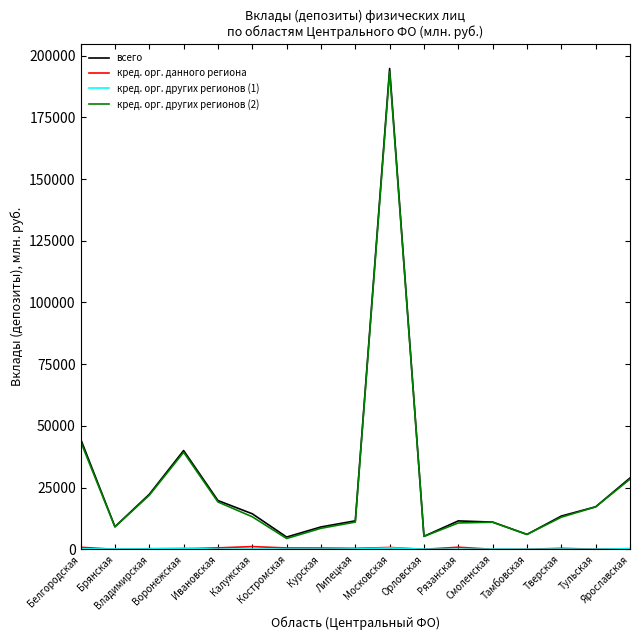

Which series has the largest range (max minus min)?

всего